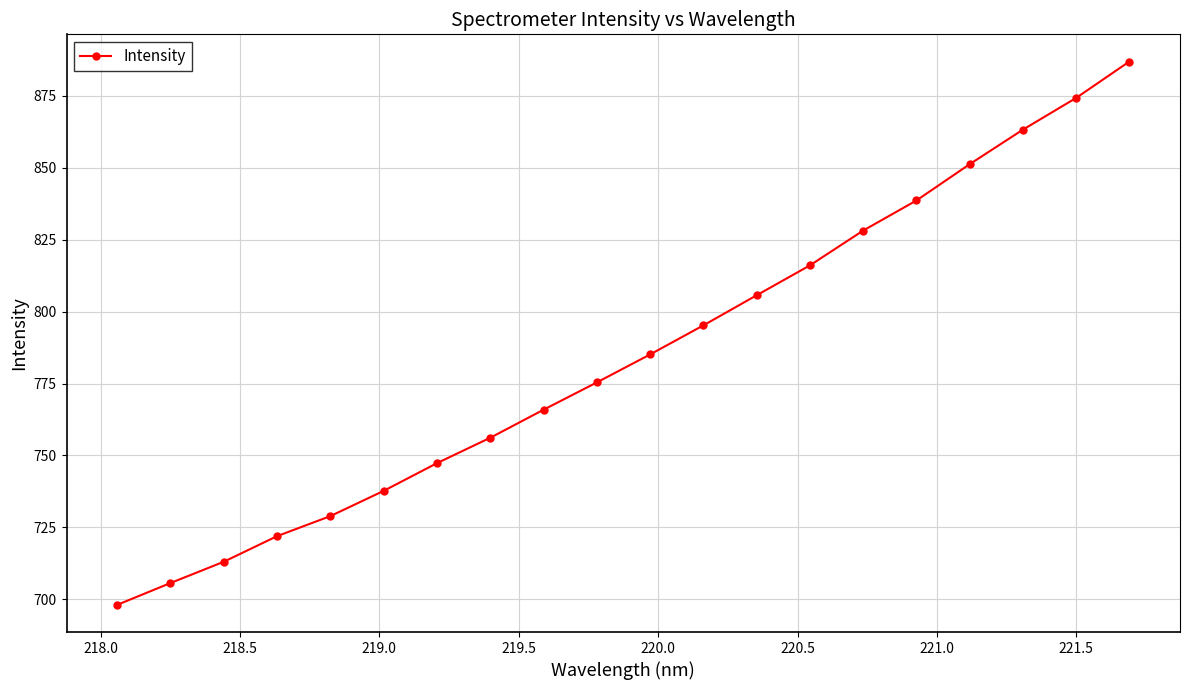

Reading left to right, extract all data points from this chart.

698.1	705.7	713.1	722.0	728.9	737.7	747.3	756.2	765.9	775.4	785.1	795.2	805.7	816.1	828.2	838.6	851.2	863.2	874.2	886.9